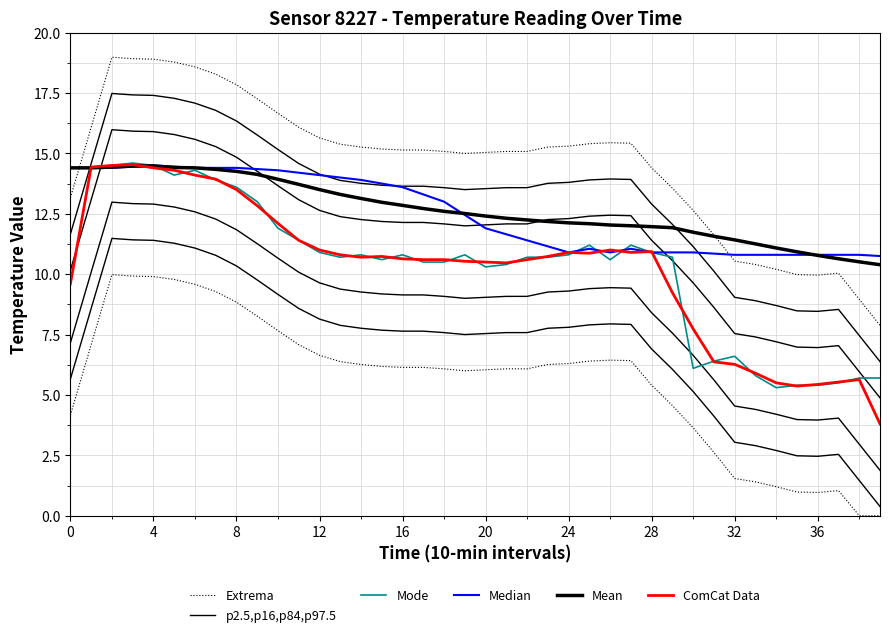

How many categories are shown in the chart?

40